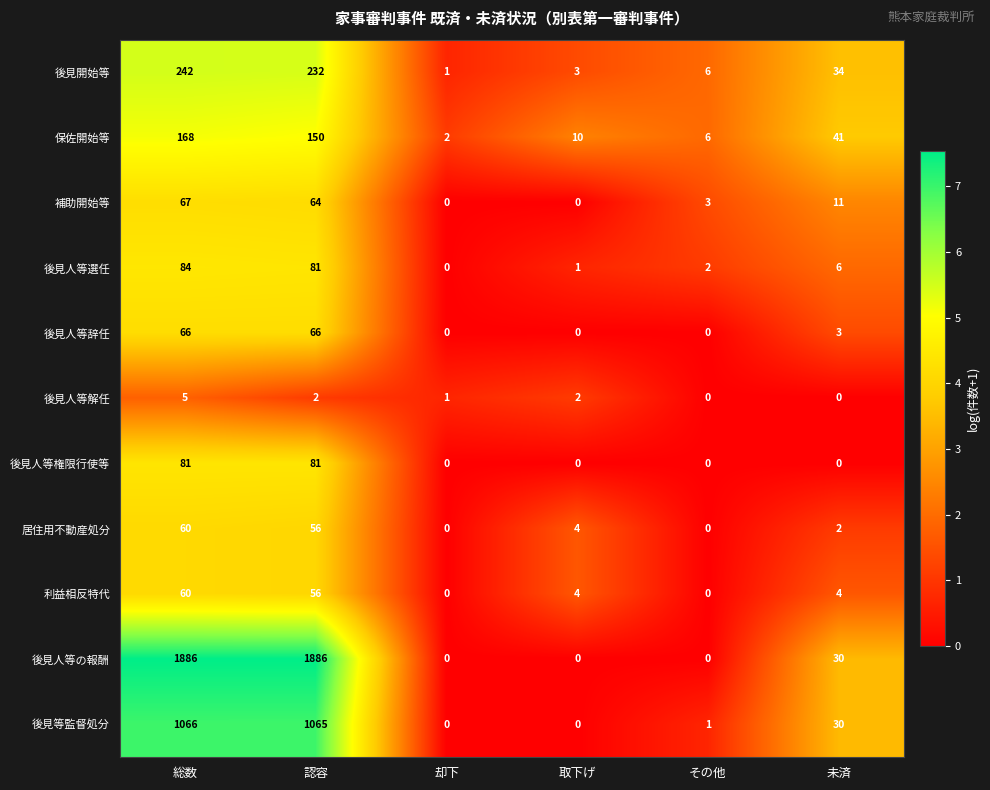

What is the average value of the 居住用不動産処分 series?

20